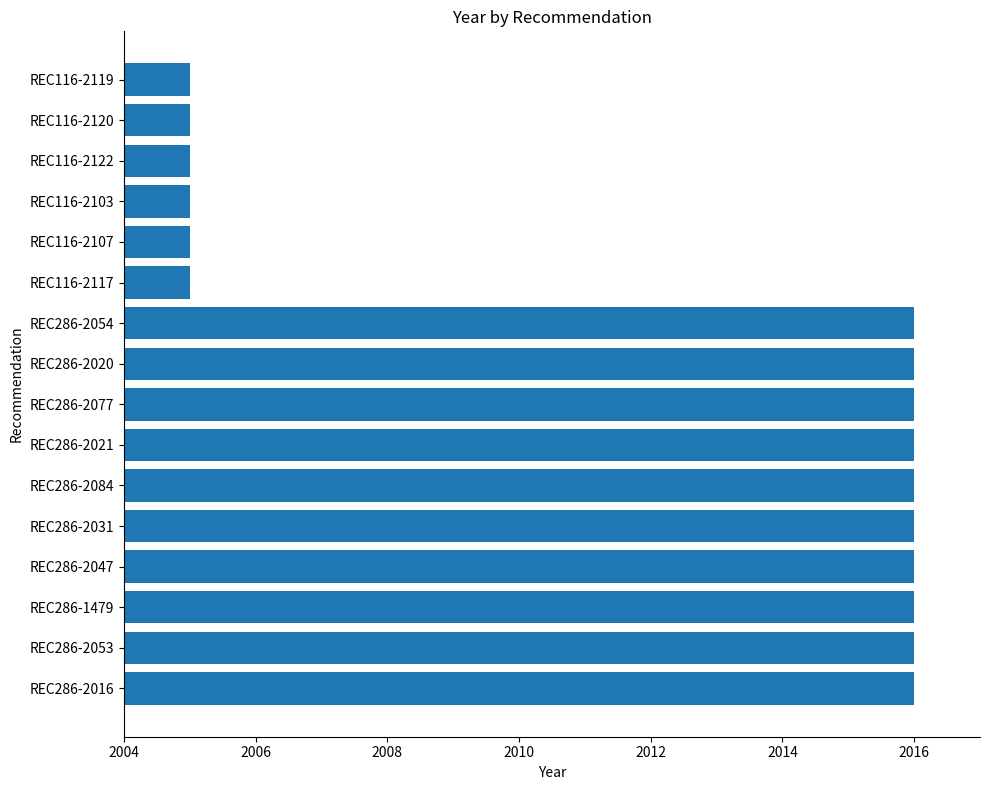

Approximately how many times larger is the value at REC286-2021 compared to REC286-2016?

1.0